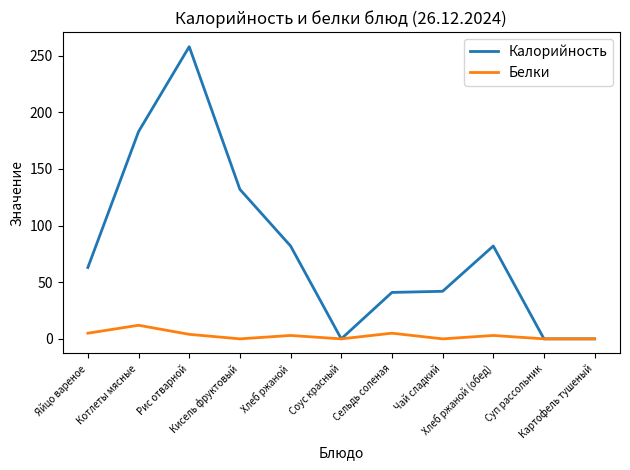

Which series has the widest spread of values?

Калорийность